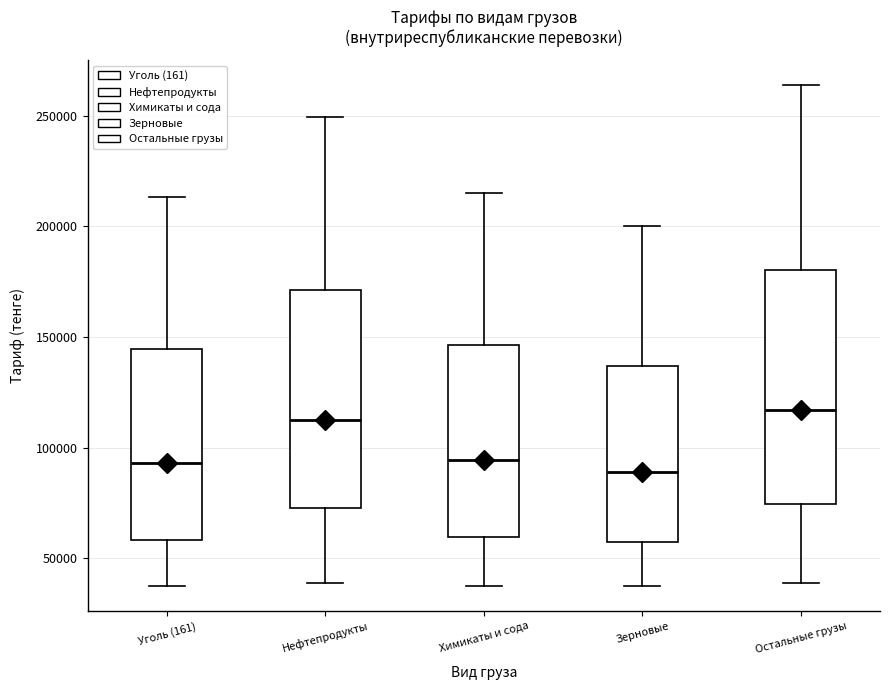

Comparing the boxes themselves (not the whiskers), which one is the tallest?

Остальные грузы